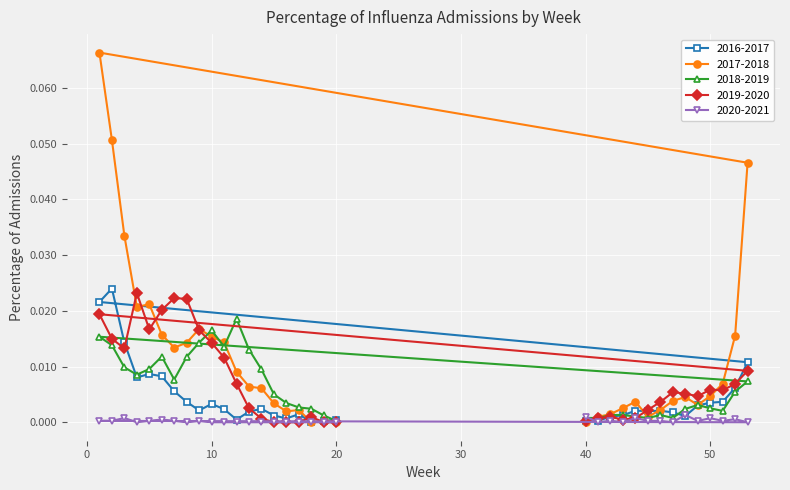

Rank the series by their maximum value, from lowest to highest.

2020-2021, 2018-2019, 2019-2020, 2016-2017, 2017-2018